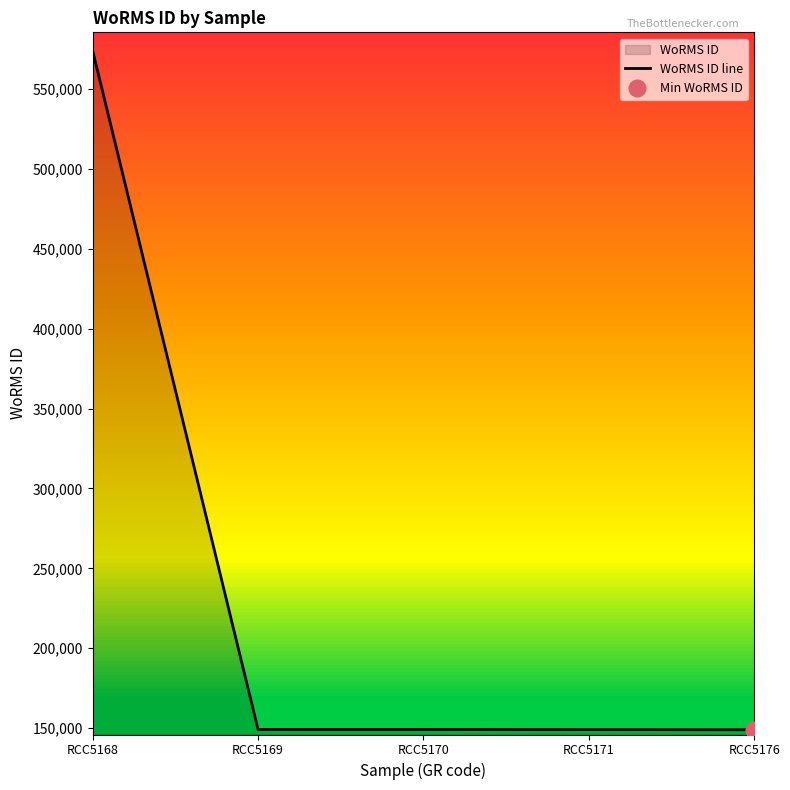

What is the sum of all values?

1170344